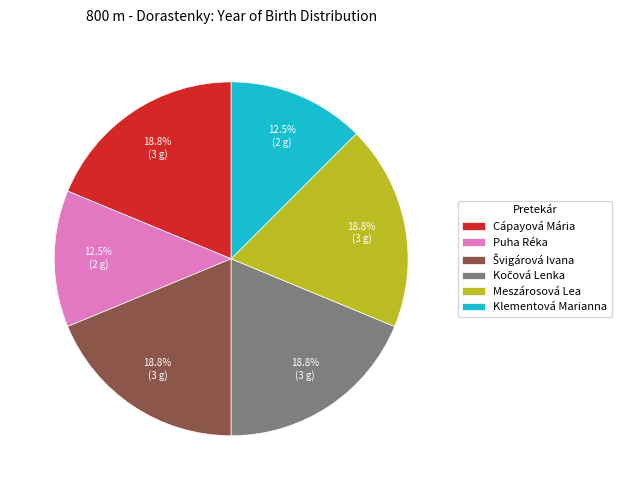

How many segments does this pie chart have?

6